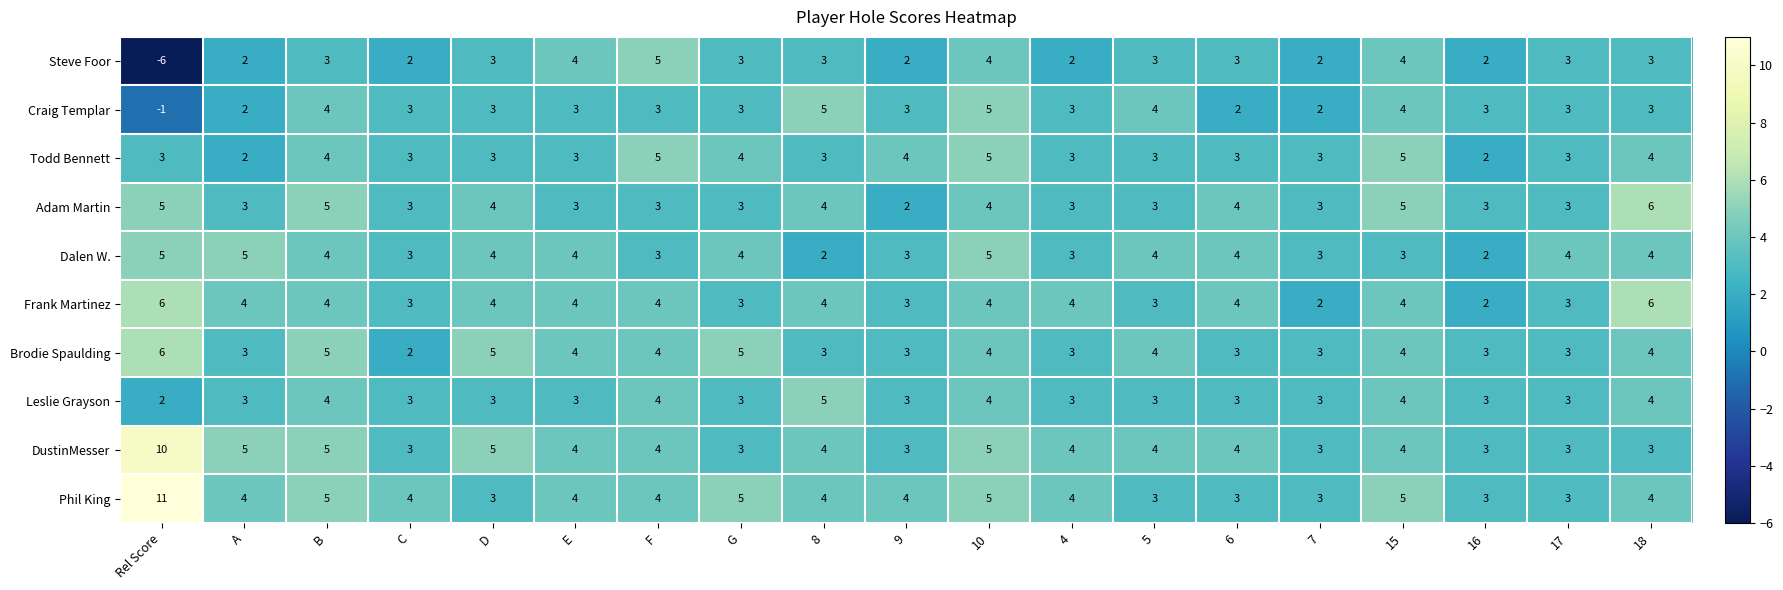

How many Leslie Grayson values are between 3 and 4?

17